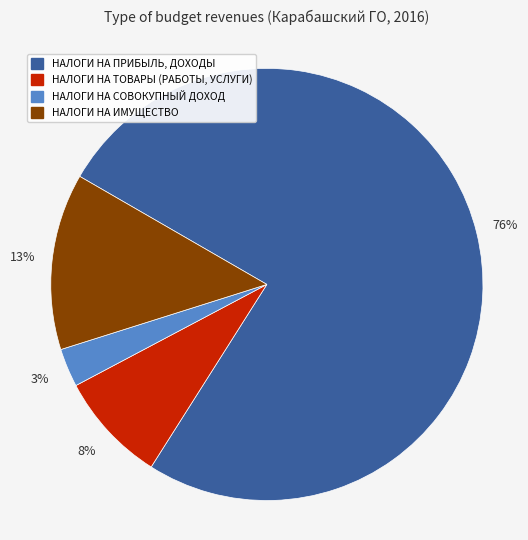

To the nearest percent, what is the average slice percentage?

25%